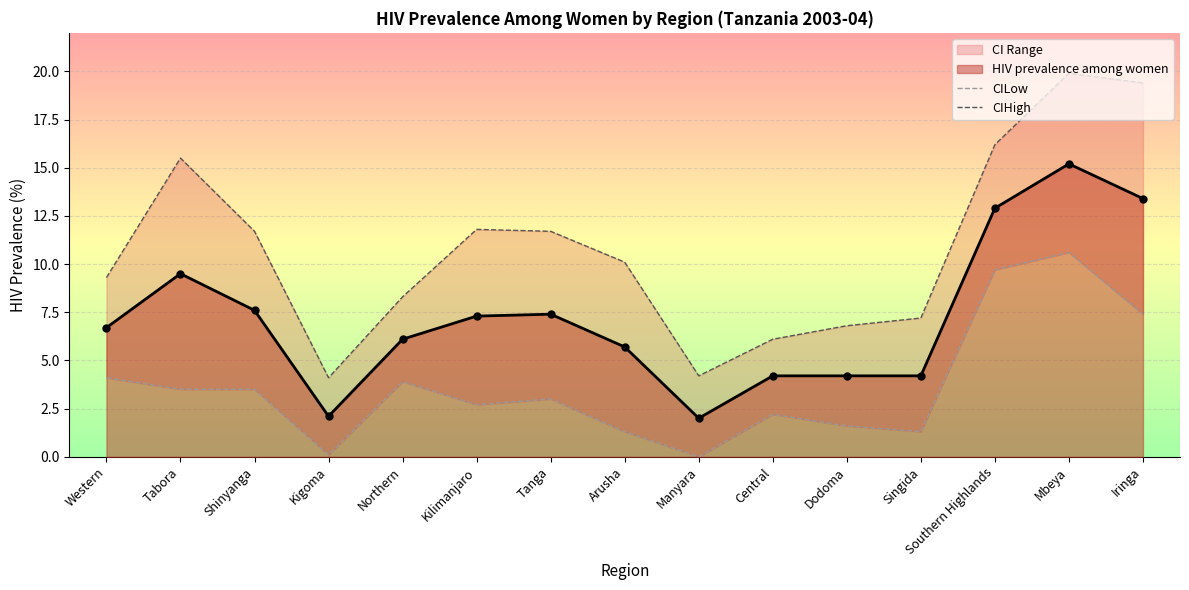

At which category does HIV prevalence among women reach its first local valley?

Kigoma